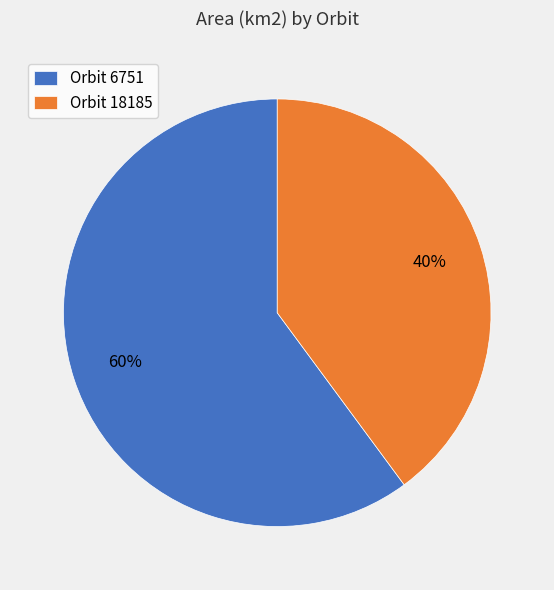

Which slice is the smallest?

Orbit 18185